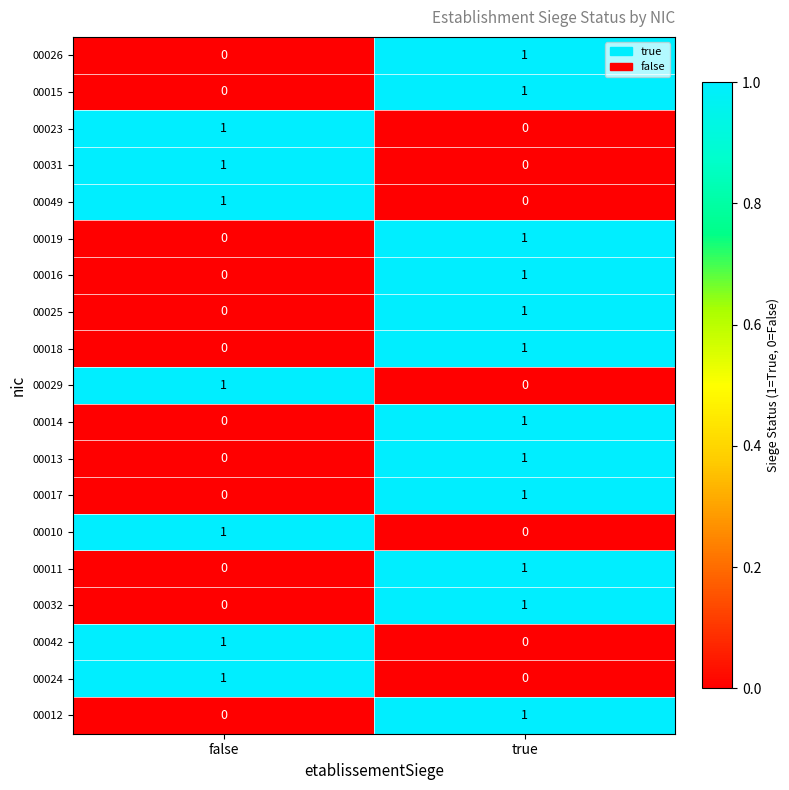

What is the total value across all series at true?

12